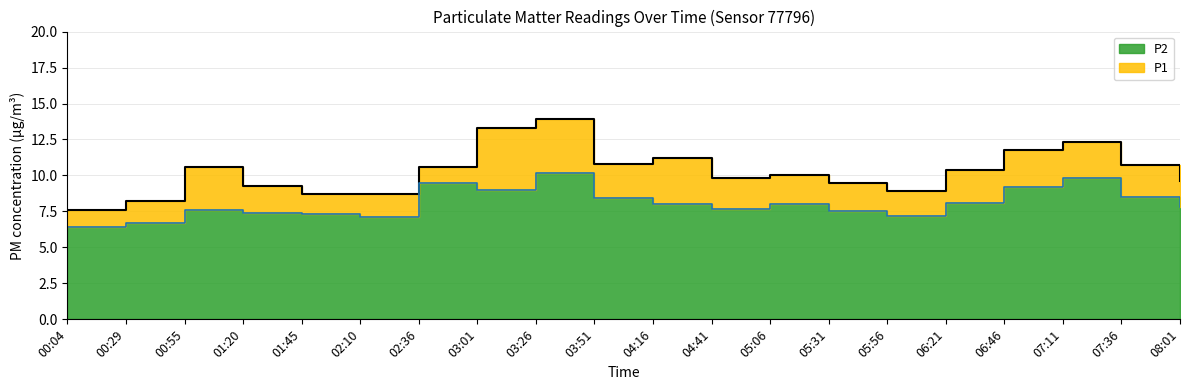

True or false: P2 has a value of 8.0 at 05:06.

True